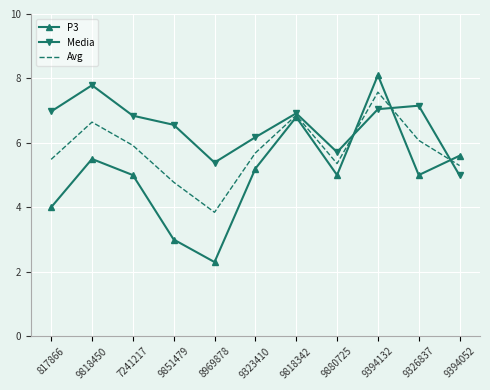

True or false: Avg has a value of 6.1 at 9326837.

True